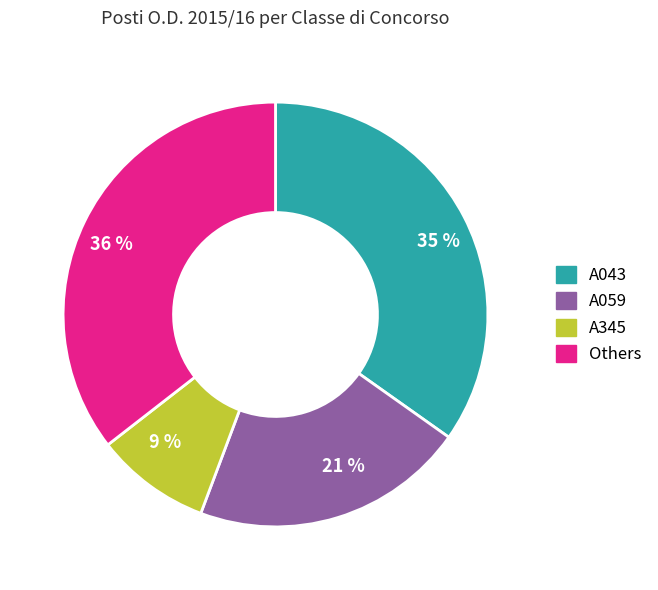

Is there any slice that represents more than half of the pie?

No